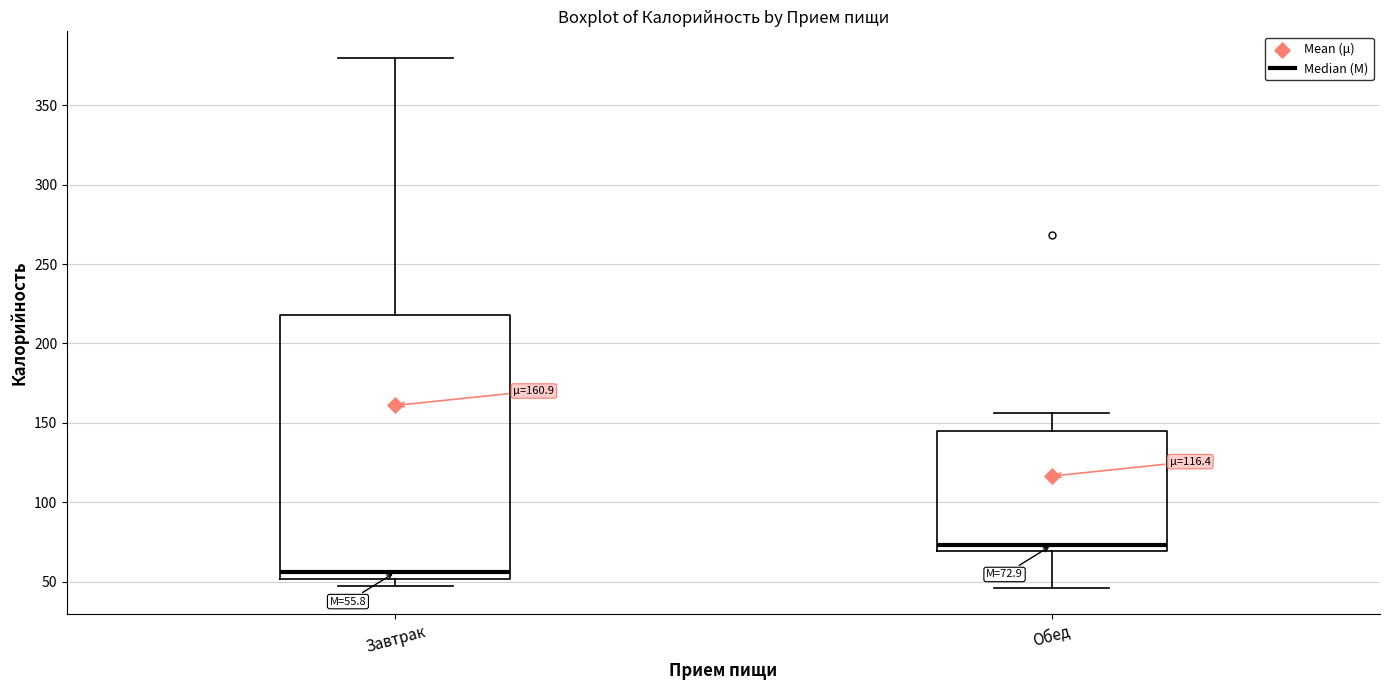

Which box has the lowest median line?

Завтрак